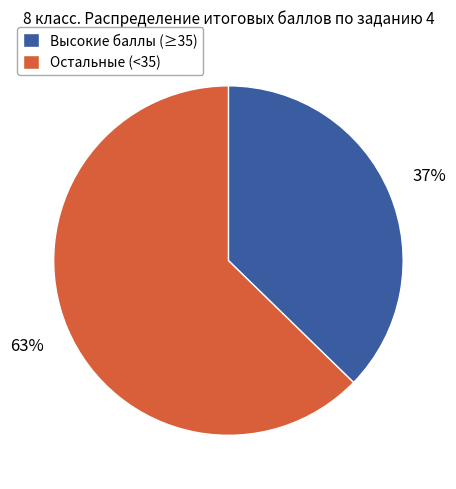

How many segments does this pie chart have?

2